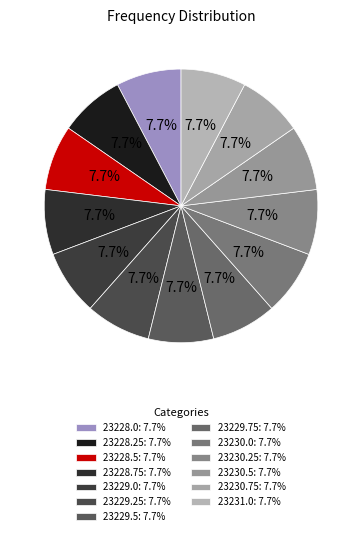

Count the number of slices in the pie.

13